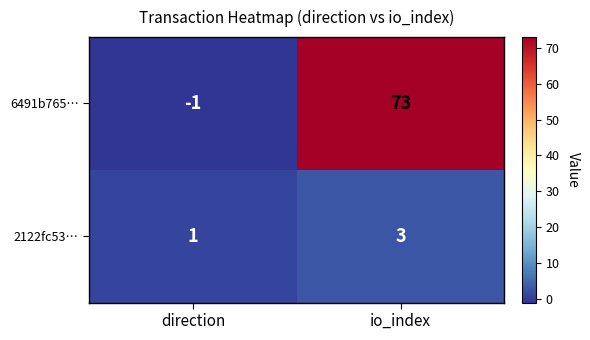

At which label does 2122fc53… reach its minimum?

direction